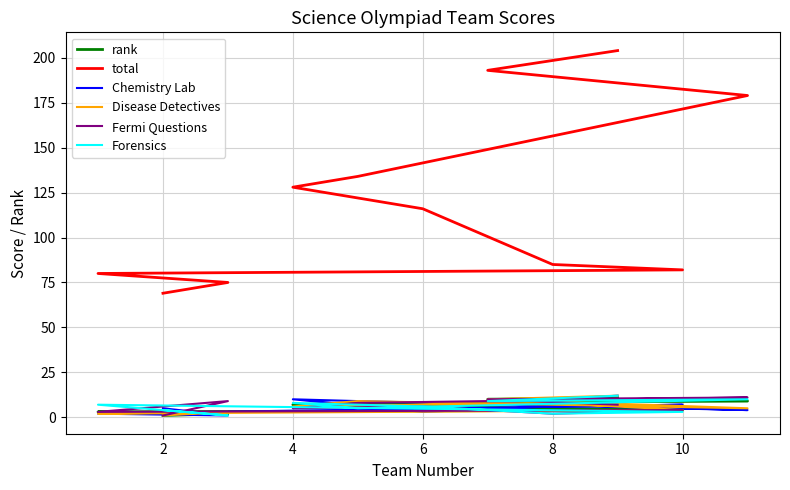

At how many categories does at least one series exceed 59?

11